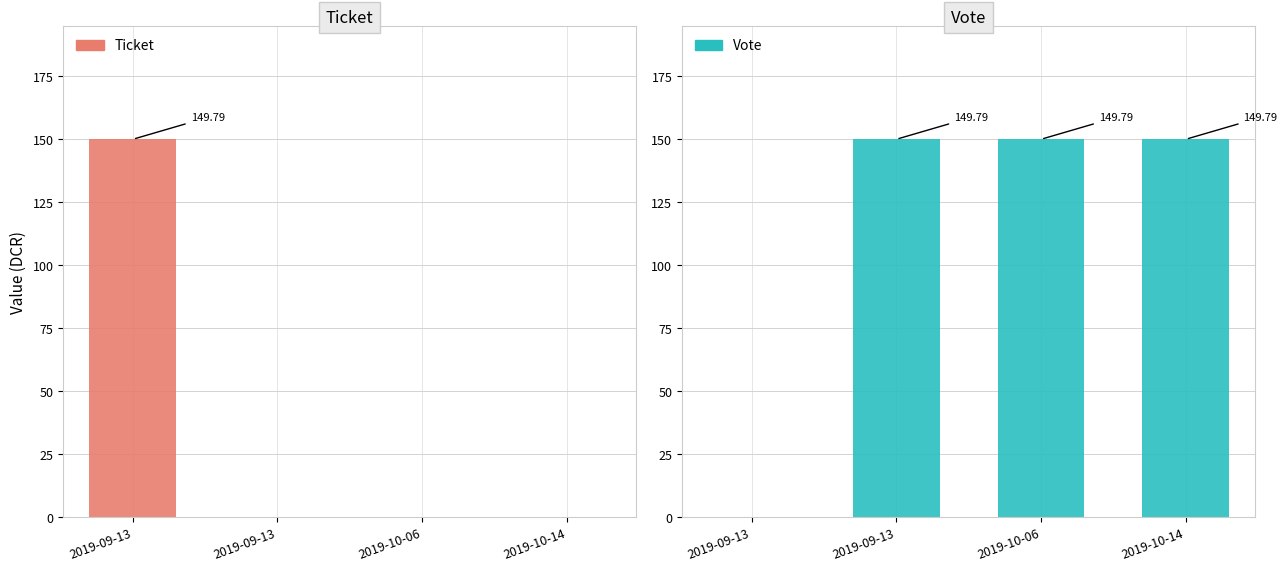

At which category is the sum across all series the highest?

2019-09-13